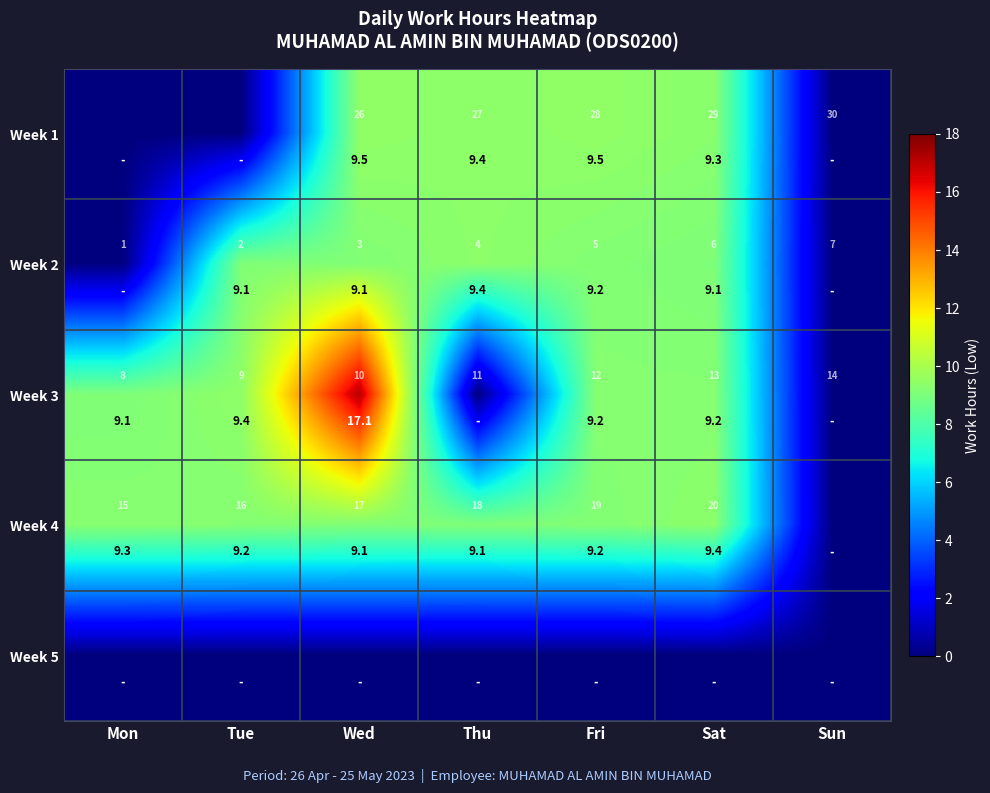

At which category does the chart reach its peak across all series?

Wed